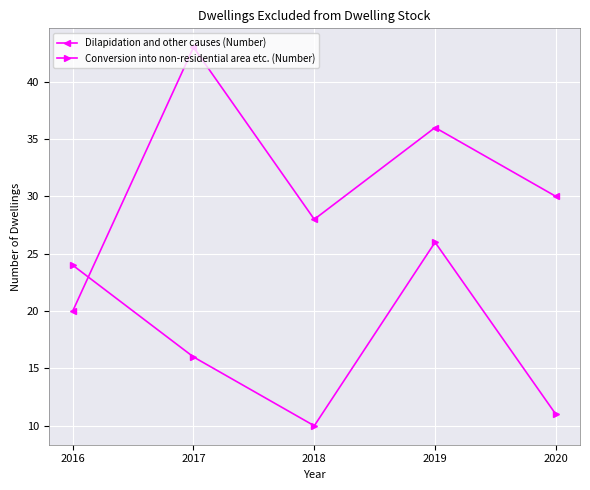

Reading right to left, extract all data points from this chart.

Dilapidation and other causes (Number): 30	36	28	43	20
Conversion into non-residential area etc. (Number): 11	26	10	16	24